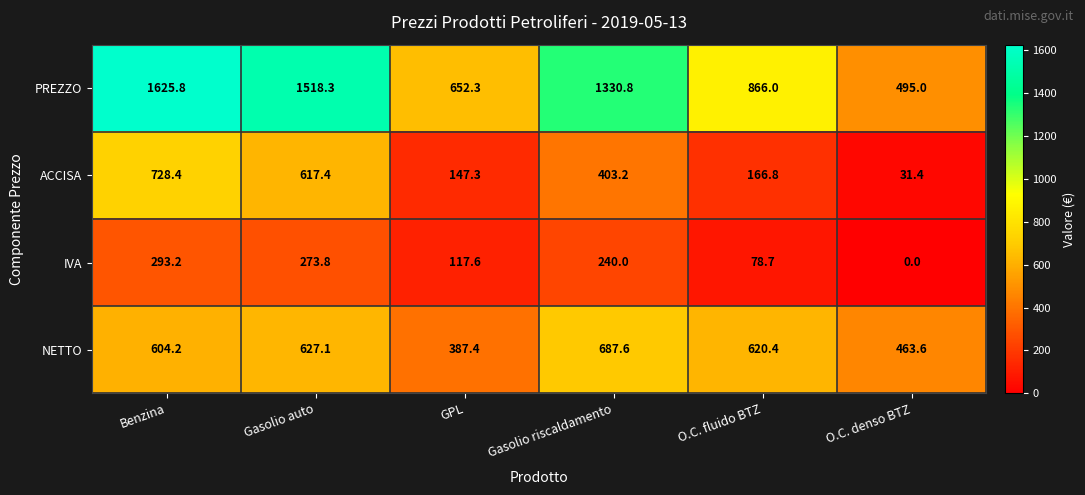

Reading left to right, transcribe all the data shown in this chart.

PREZZO: 1625.8	1518.3	652.3	1330.8	866.0	495.0
ACCISA: 728.4	617.4	147.3	403.2	166.8	31.4
IVA: 293.2	273.8	117.6	240.0	78.7	0.0
NETTO: 604.2	627.1	387.4	687.6	620.4	463.6